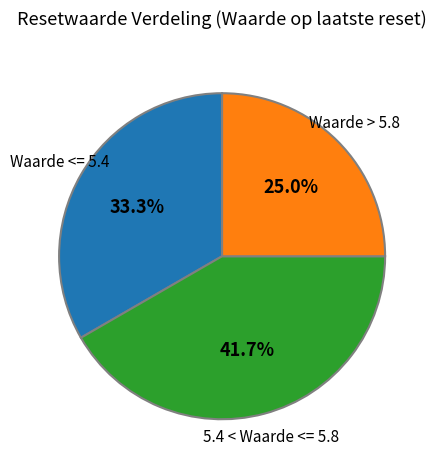

Is there a majority slice in this chart?

No